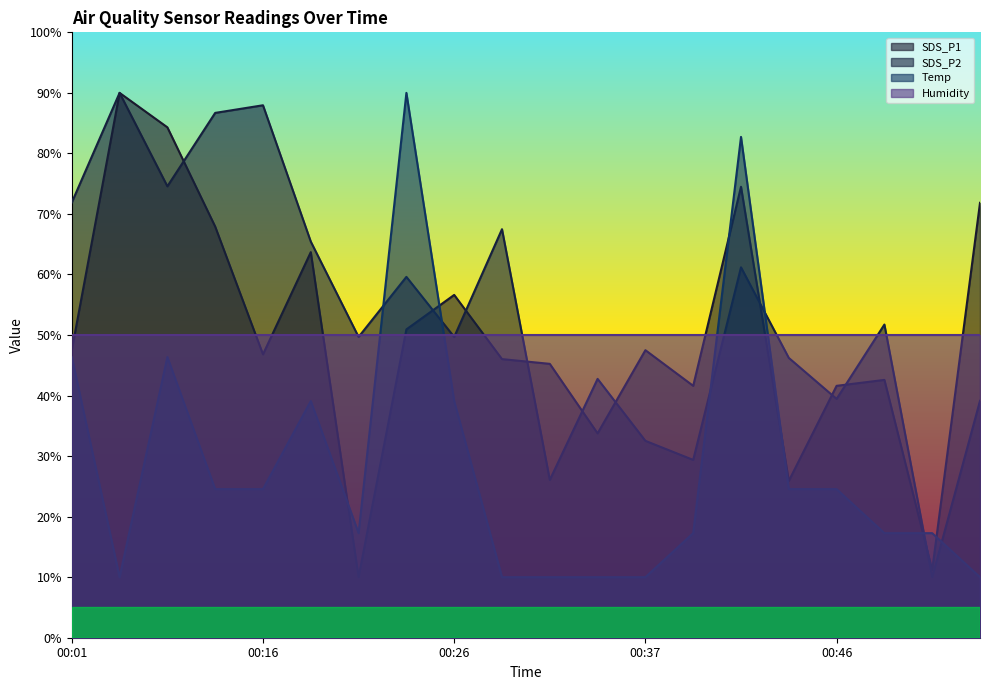

How many distinct data groups are displayed?

4